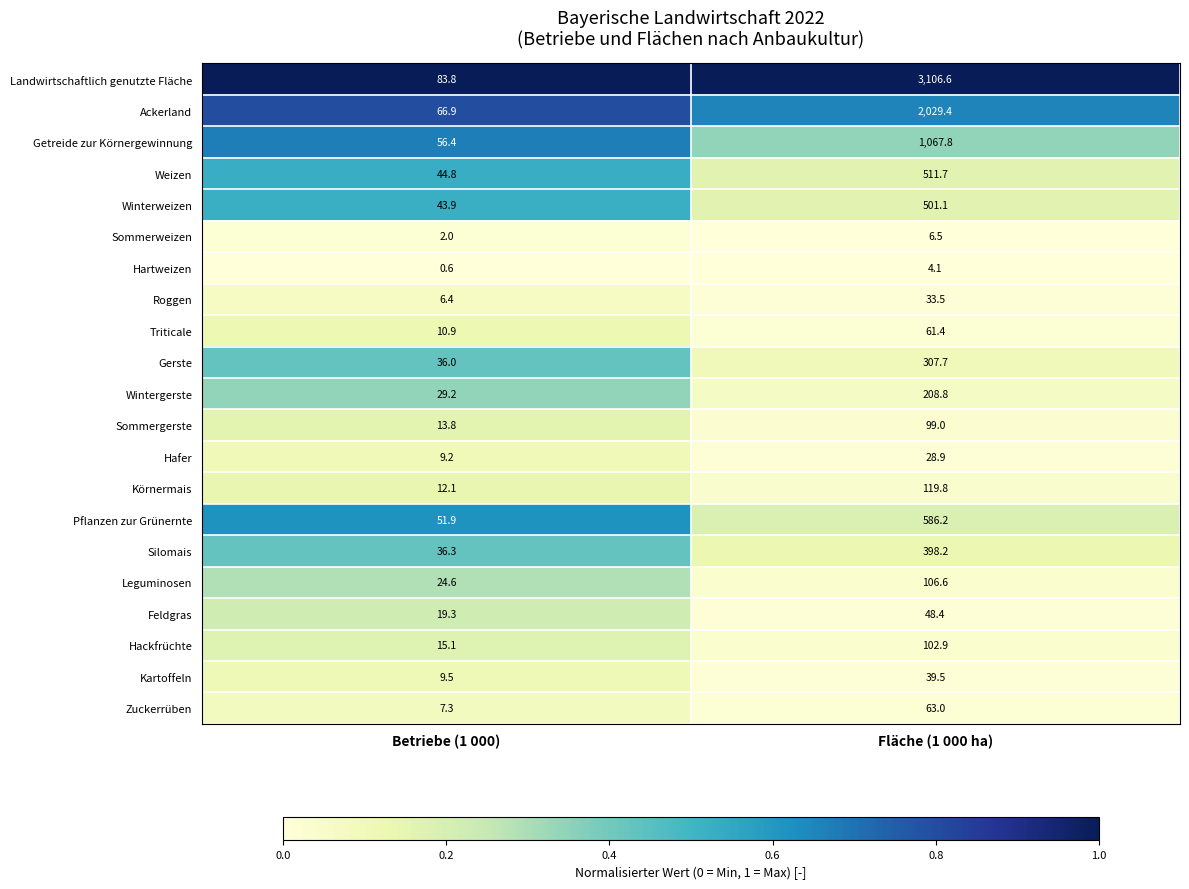

How many distinct data groups are displayed?

21